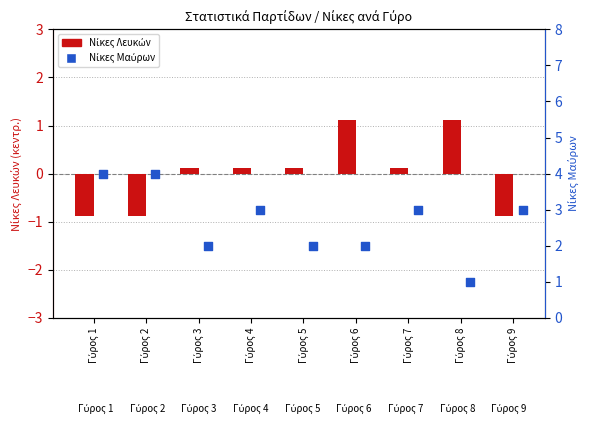

Which series reaches the minimum Y coordinate?

Νίκες Λευκών